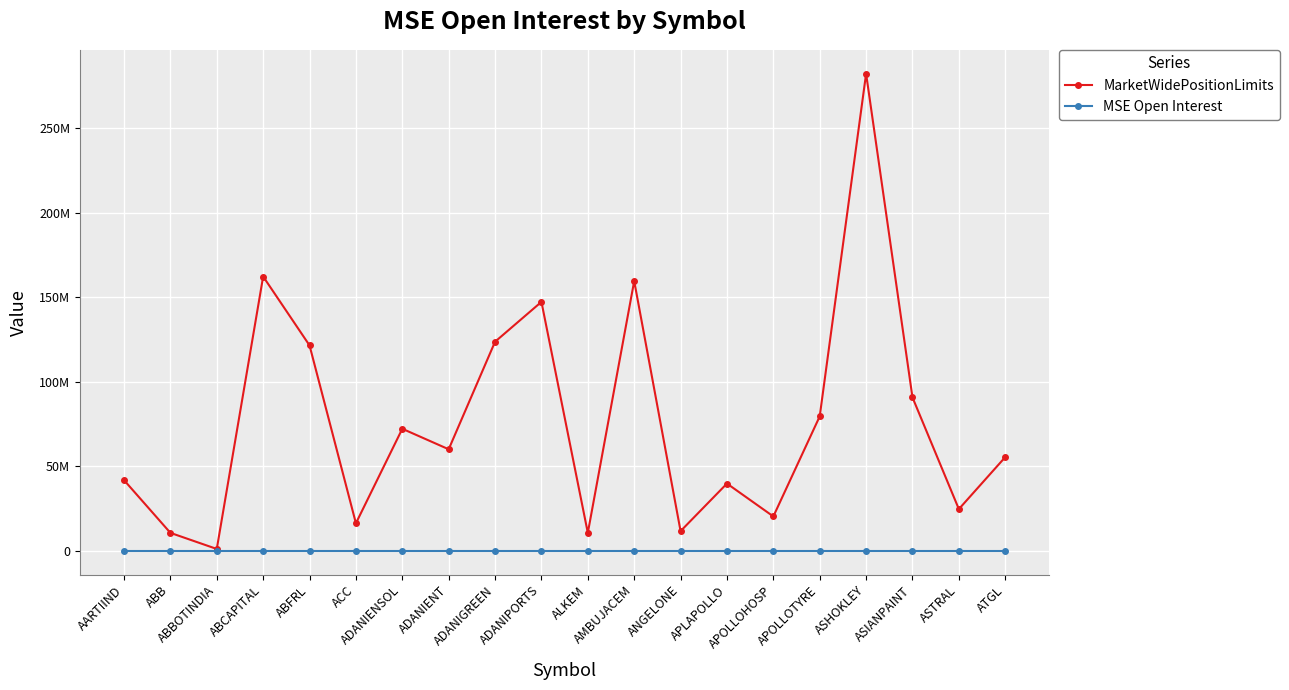

Does the chart have visible grid lines?

Yes